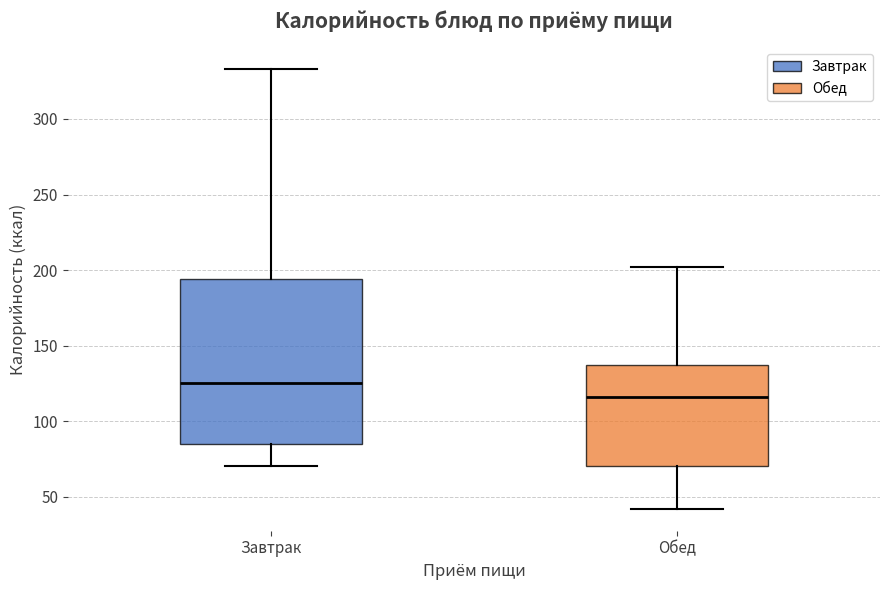

Where does the upper whisker of the box for Завтрак end on the y-axis? The values are not printed on the chart, so give them approximately, as read against the axis.

335